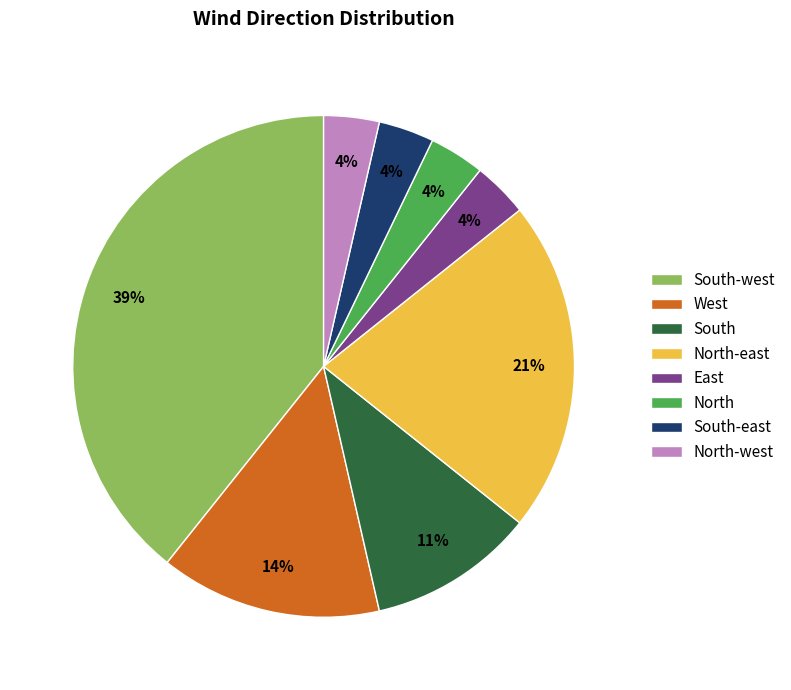

To the nearest percent, what is the combined percentage of West and South-east?

18%